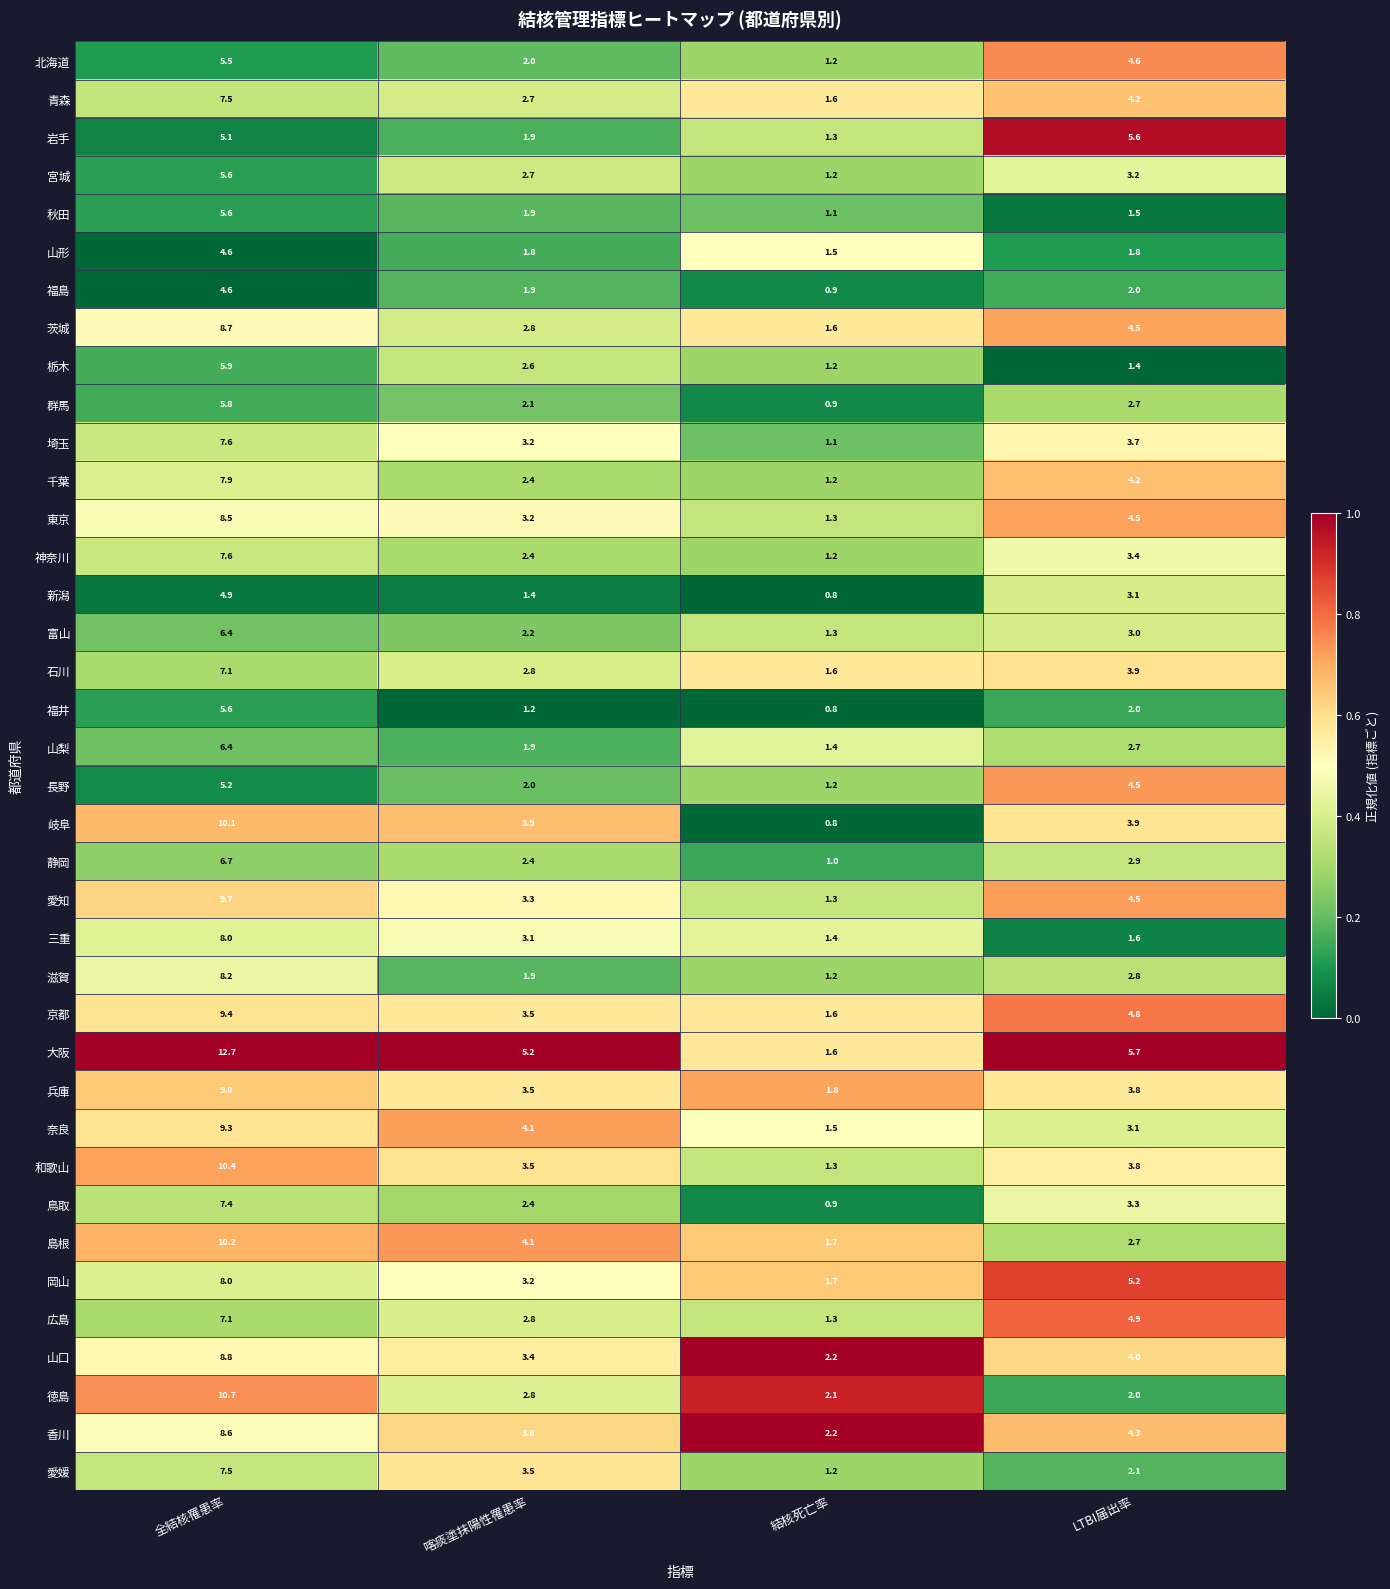

What is the difference between the second highest and second lowest values in the 山口 series?

0.6